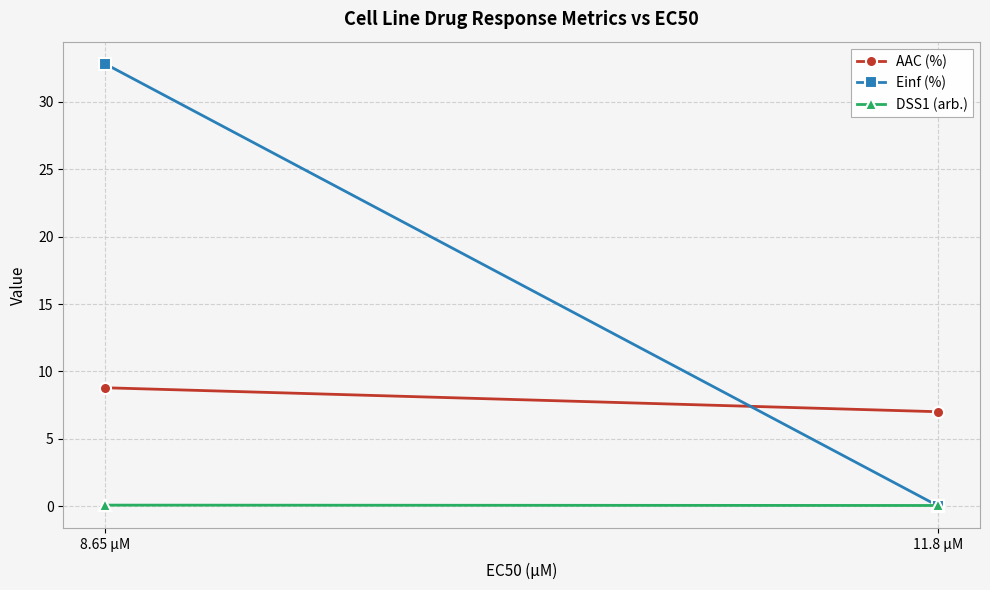

List the labels in order of DSS1 (arb.) value, smallest first.

11.8 µM, 8.65 µM